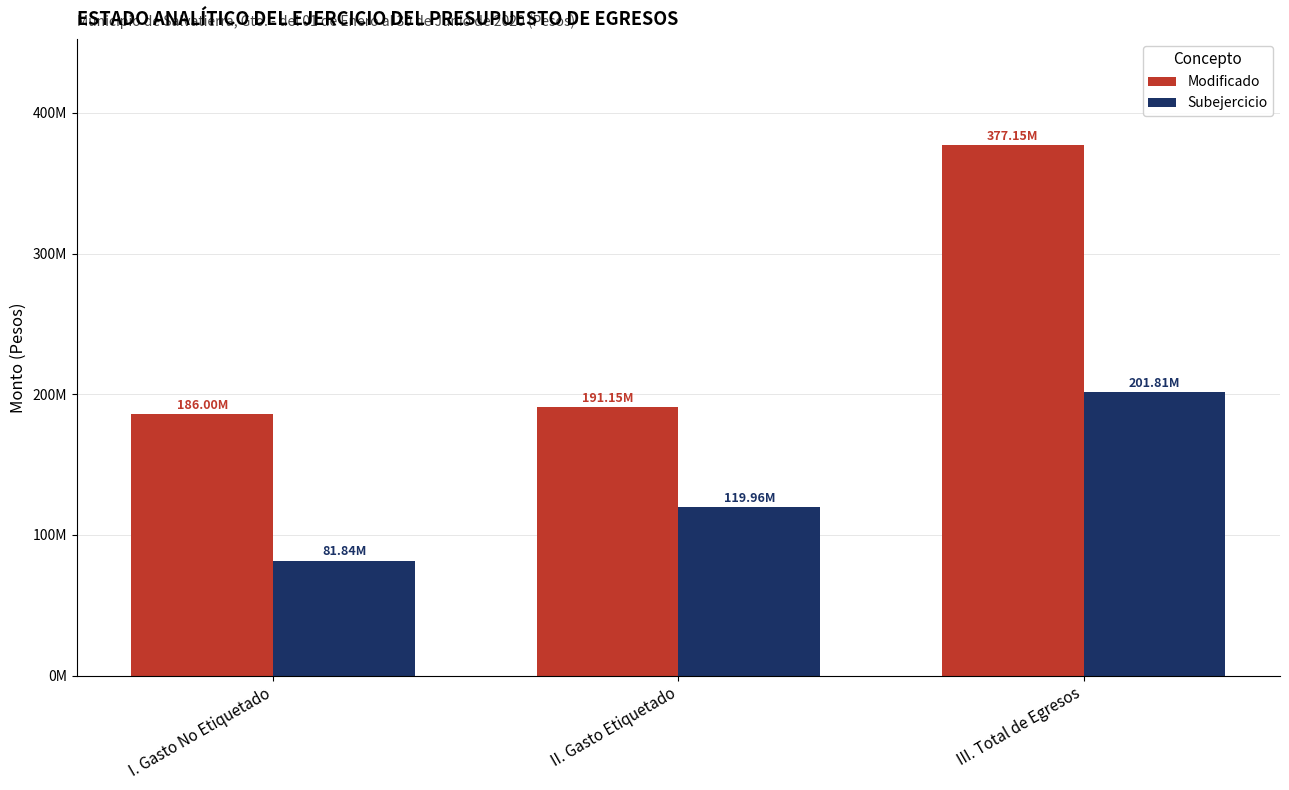

List the labels in order of Modificado value, smallest first.

I. Gasto No Etiquetado, II. Gasto Etiquetado, III. Total de Egresos